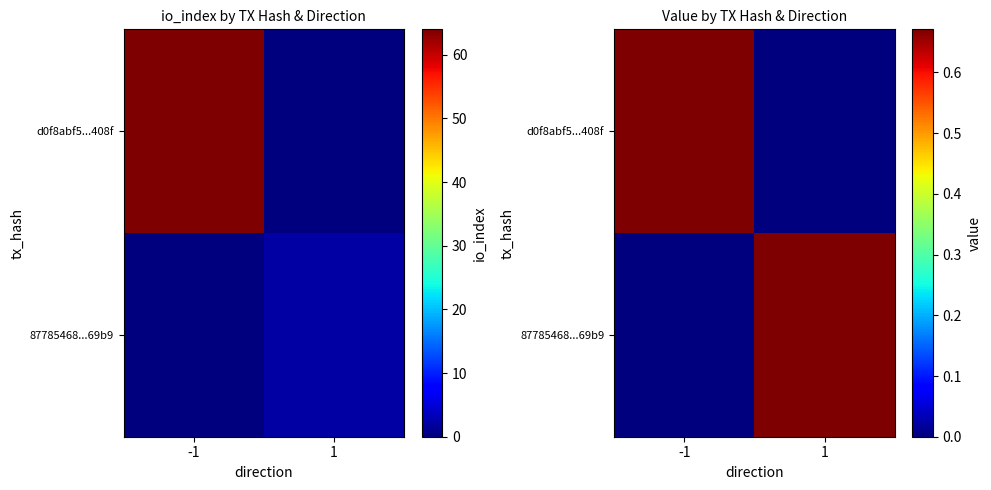

Is the value of d0f8abf5...408f at 1 greater than the value of 87785468...69b9 at 1?

No